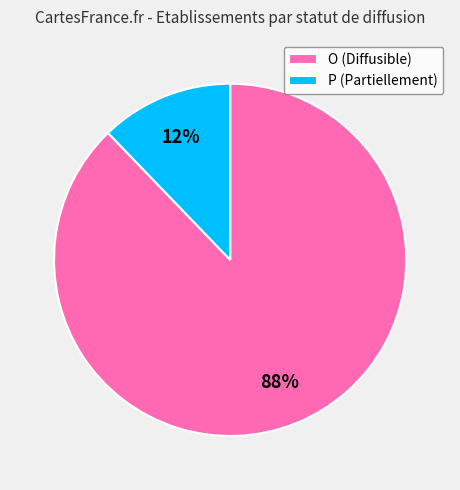

Which has a higher value, P (Partiellement) or O (Diffusible)?

O (Diffusible)